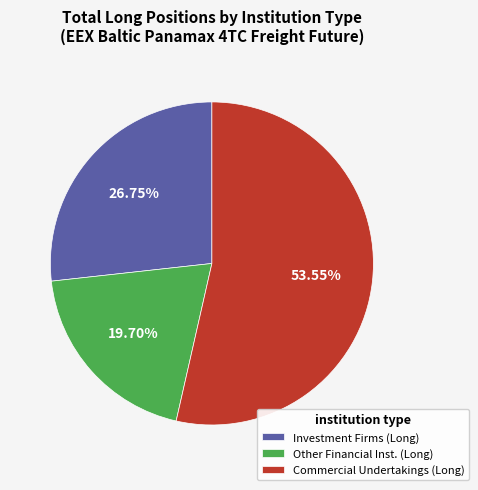

What is the majority slice?

Commercial Undertakings (Long)